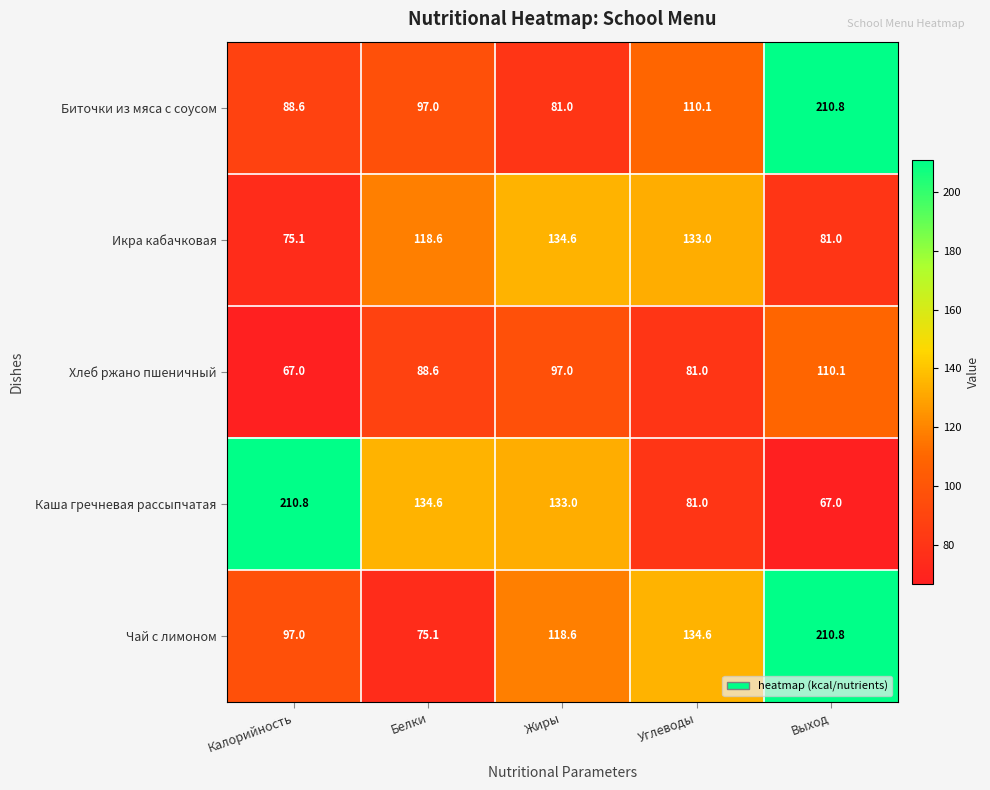

Is it true that Икра кабачковая equals 134.6 at Жиры?

True